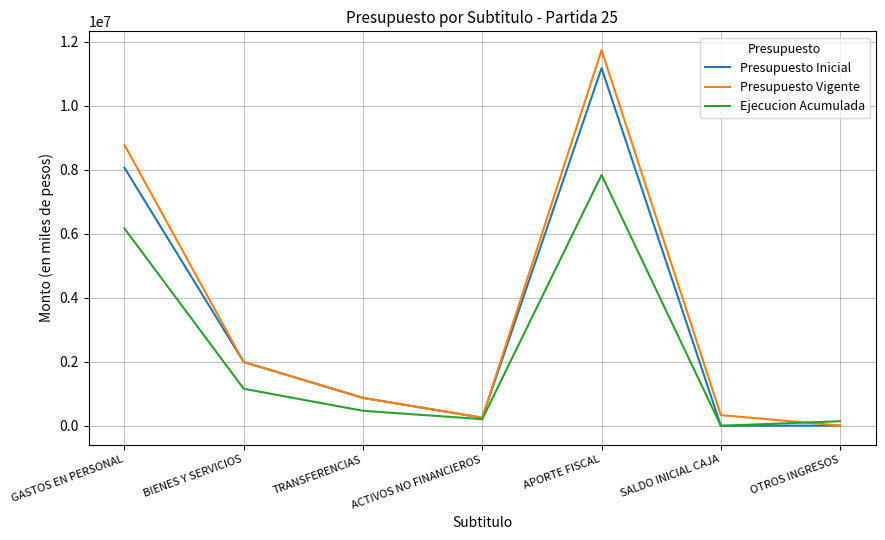

Is this an area chart (filled region under the line)?

No